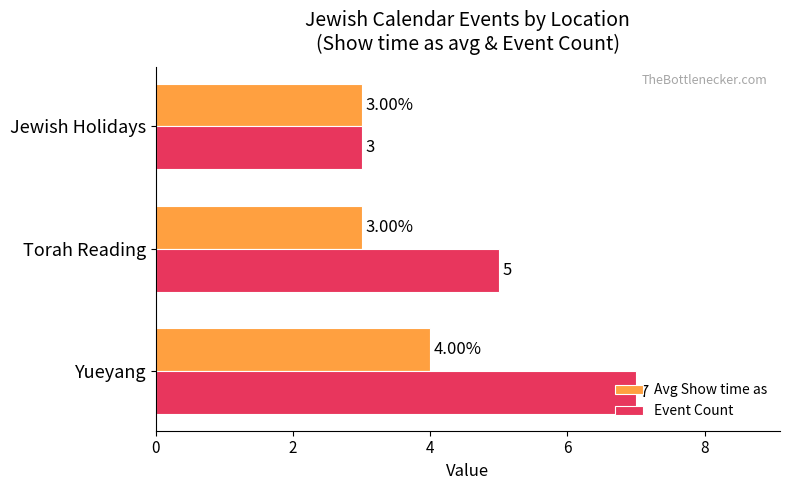

What is the difference between the maximum and second lowest values in the Event Count series?

2